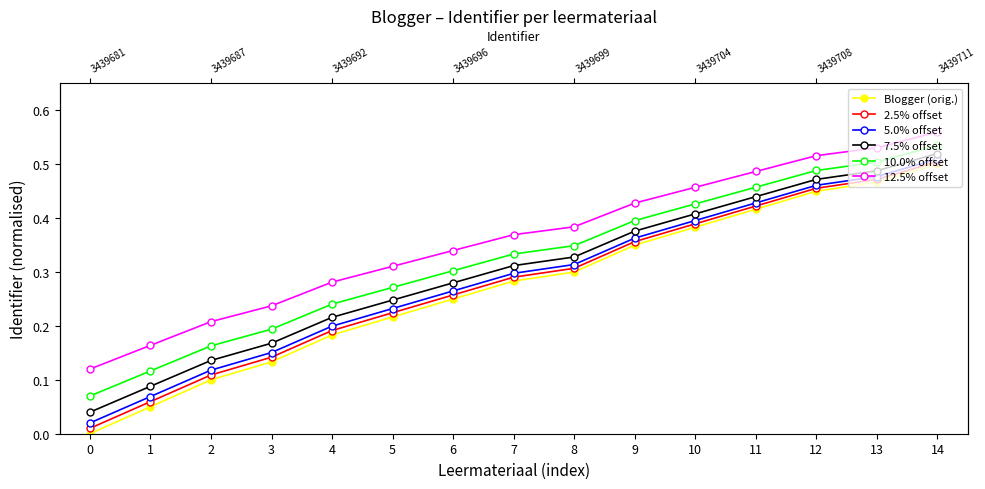

Between 12 and 6, which is larger?

12